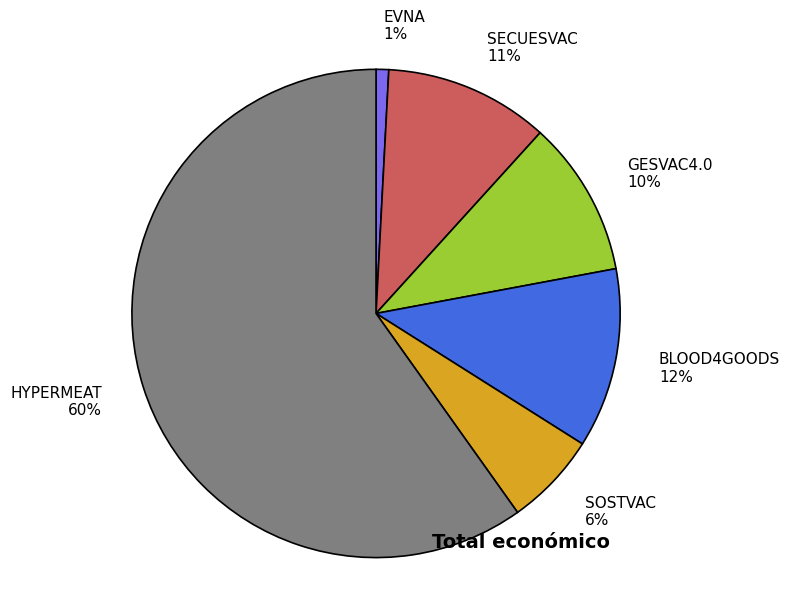

Approximately how many times larger is the value at BLOOD4GOODS compared to HYPERMEAT?

0.2